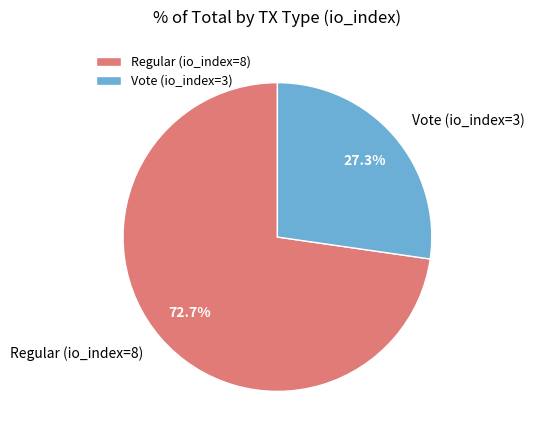

Count the number of slices in the pie.

2